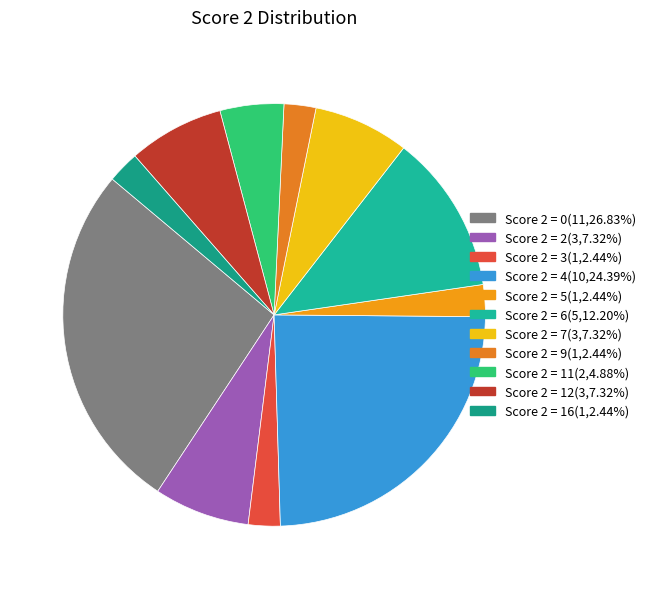

How many segments does this pie chart have?

11